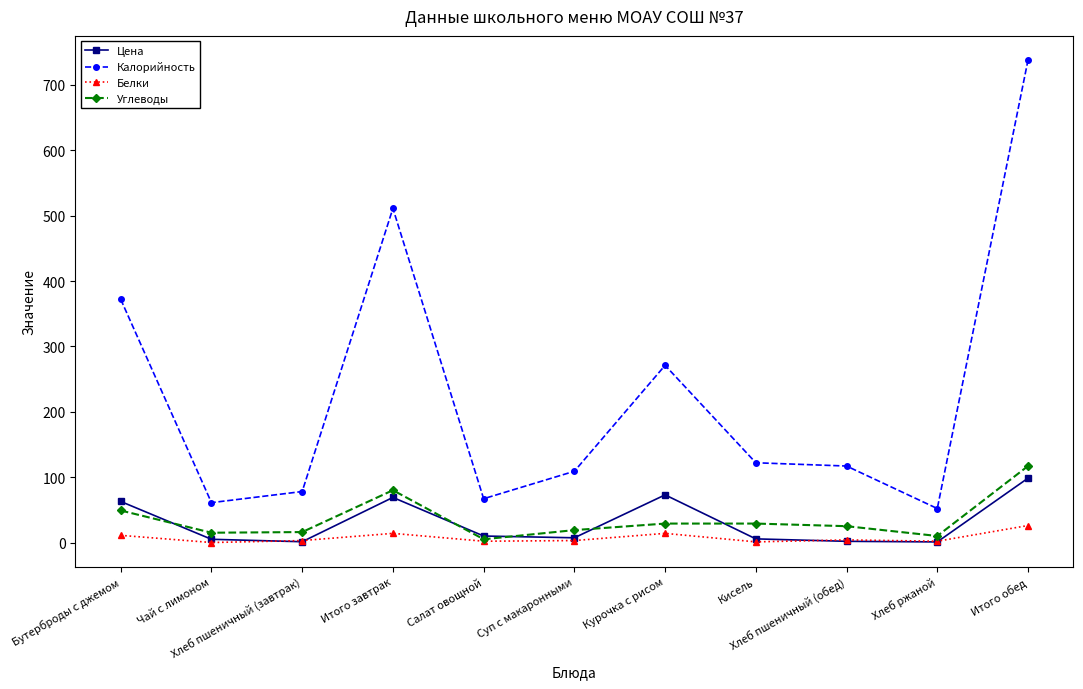

True or false: Цена and Углеводы cross at least once.

True